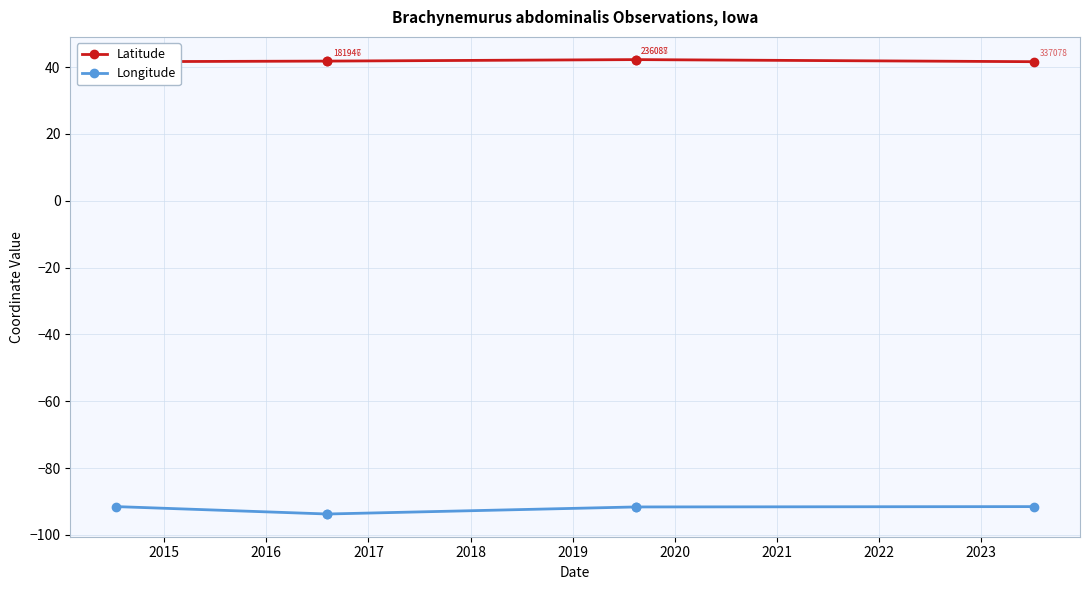

Is this an area chart (filled region under the line)?

No